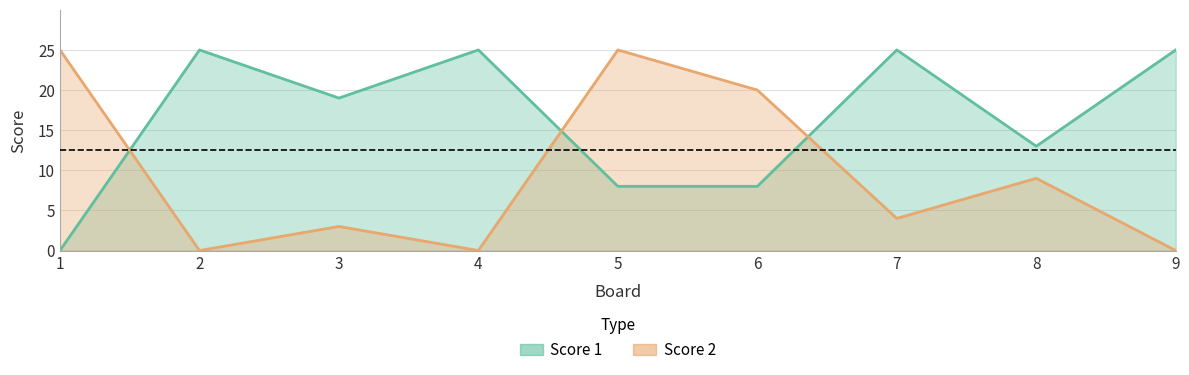

Which series ends up on top after the final intersection of Score 2 and Score 1?

Score 1